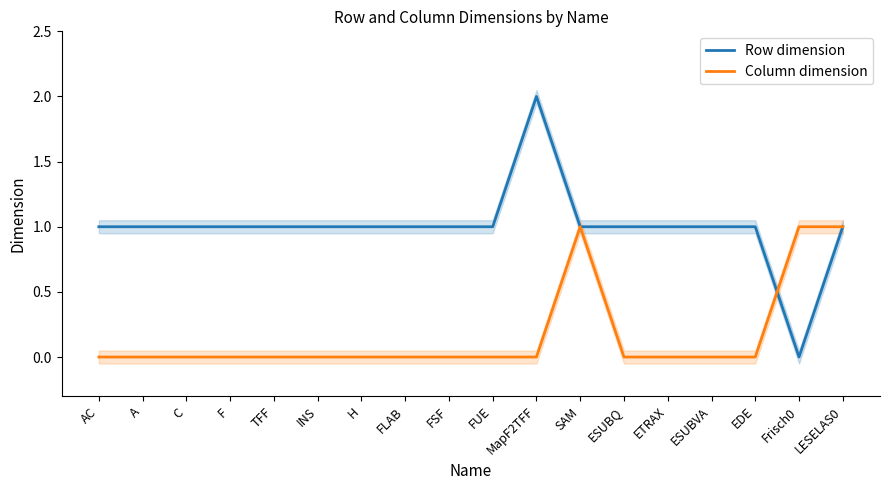

Reading left to right, list all the values displayed in this chart.

Row dimension: 1	1	1	1	1	1	1	1	1	1	2	1	1	1	1	1	0	1
Column dimension: 0	0	0	0	0	0	0	0	0	0	0	1	0	0	0	0	1	1